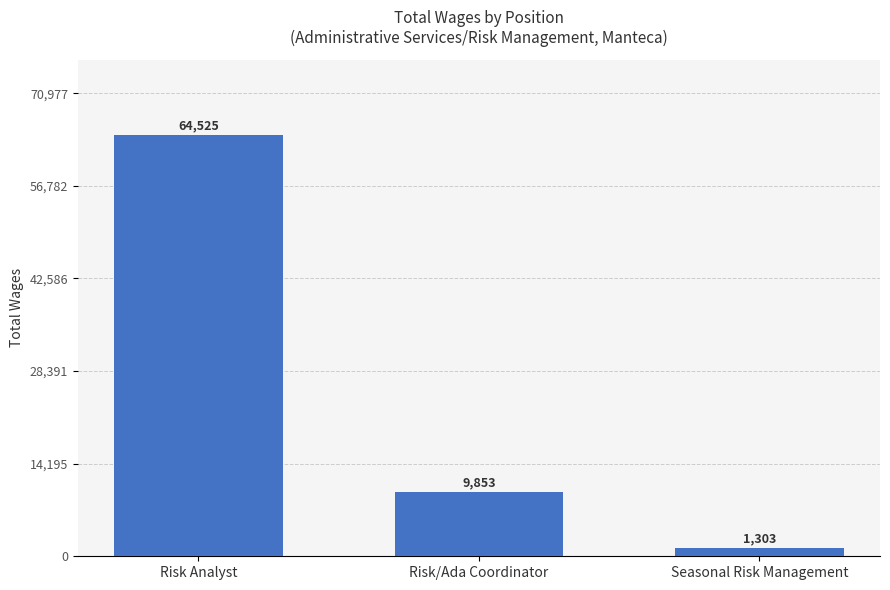

At which label does the data first exceed 9853?

Risk Analyst